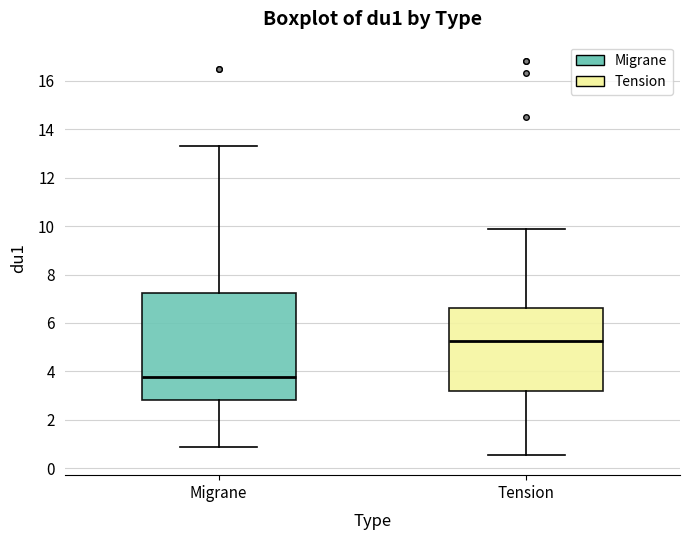

Which box is the tallest, from its lower edge to its upper edge?

Migrane